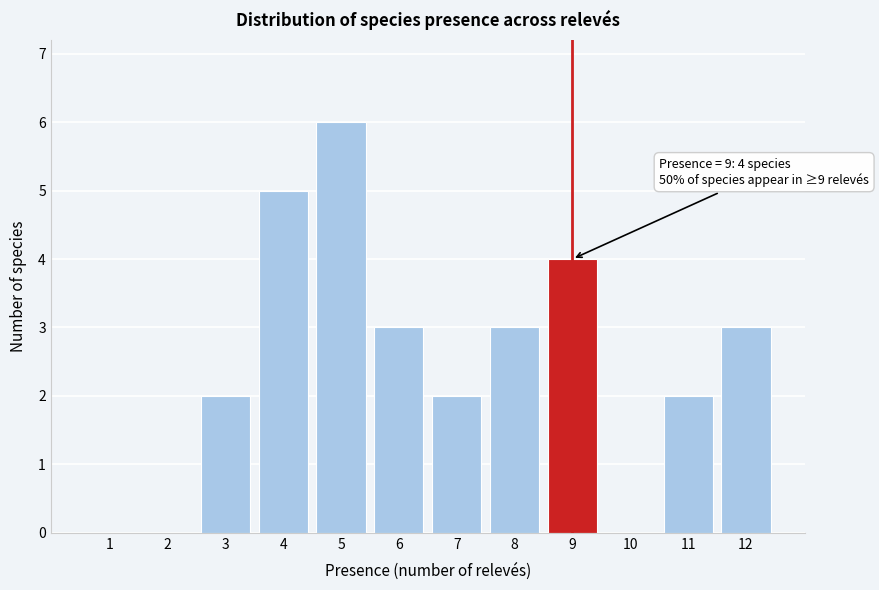

Reading left to right, list all the values displayed in this chart.

1=0	2=0	3=2	4=5	5=6	6=3	7=2	8=3	9=4	10=0	11=2	12=3